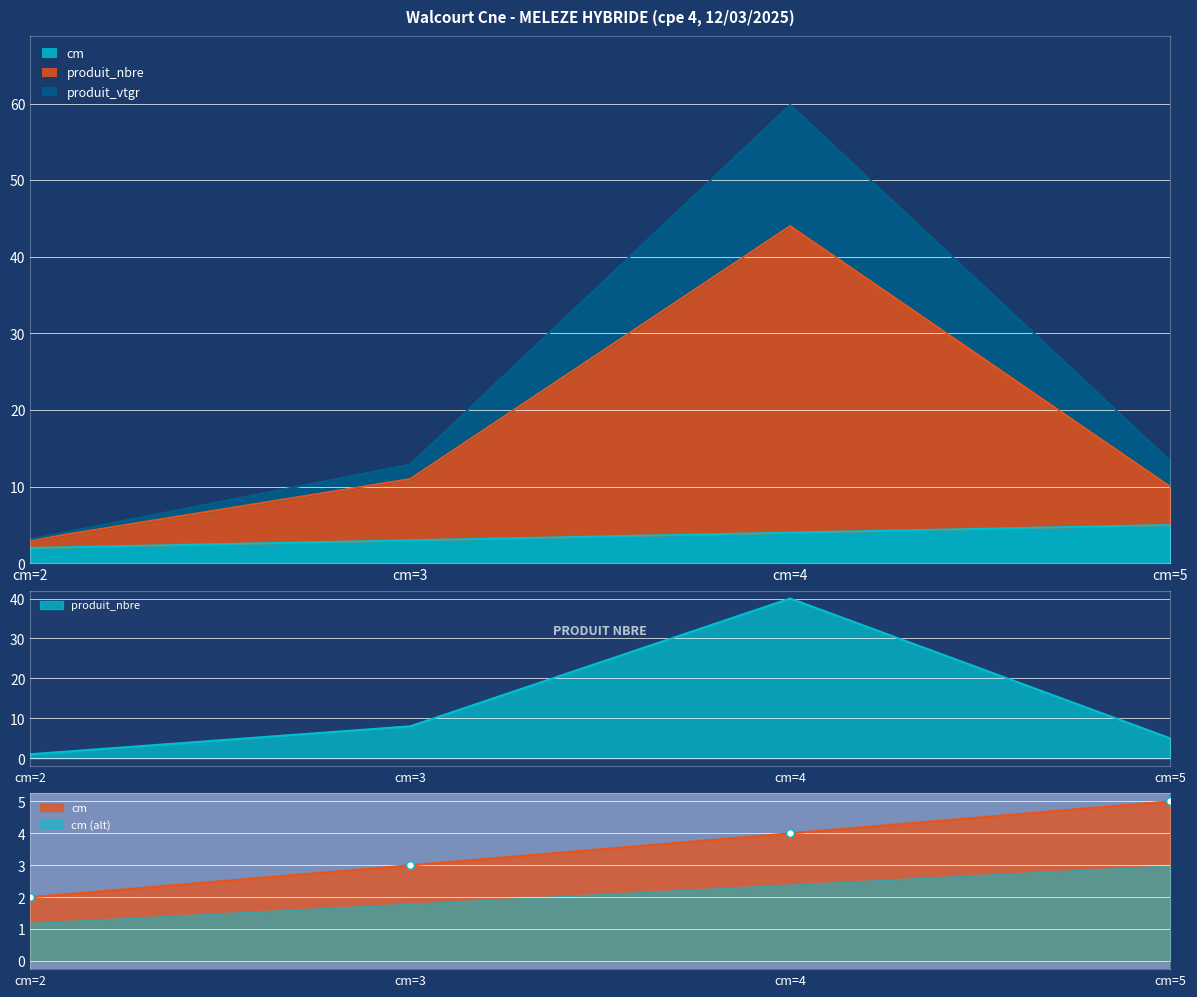

Which series contains the lowest Y value?

produit_nbre